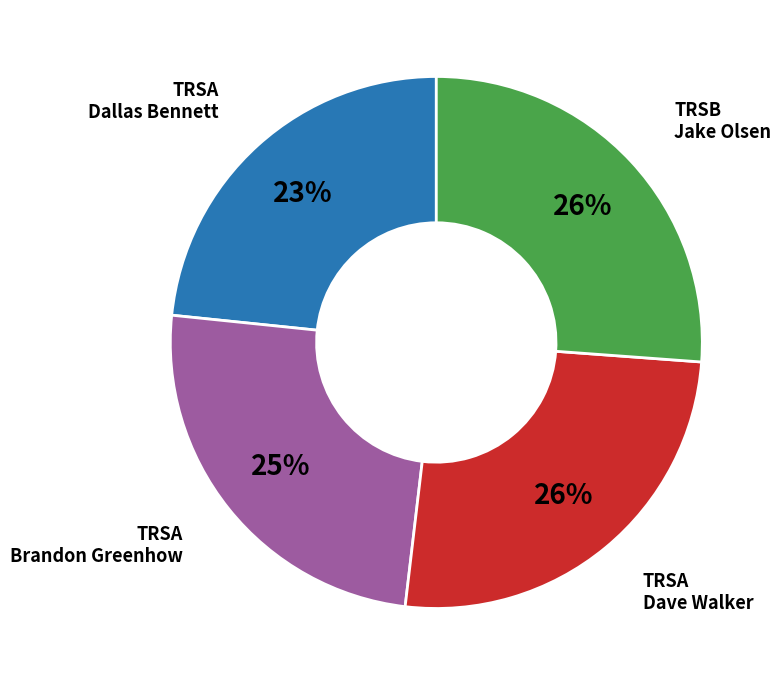

How many segments does this pie chart have?

4